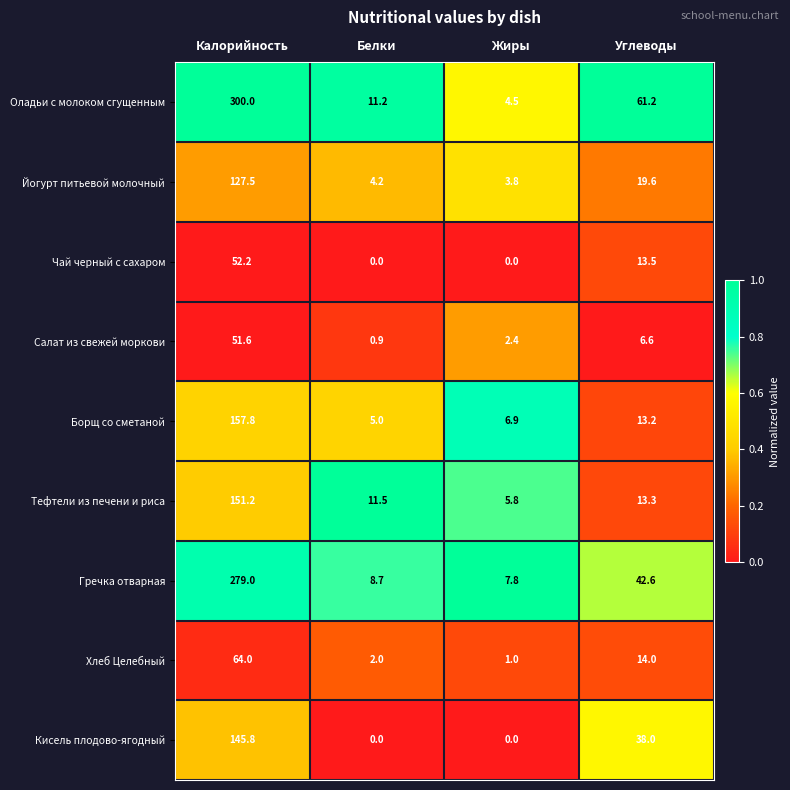

What is the sum of all Салат из свежей моркови values?

61.5